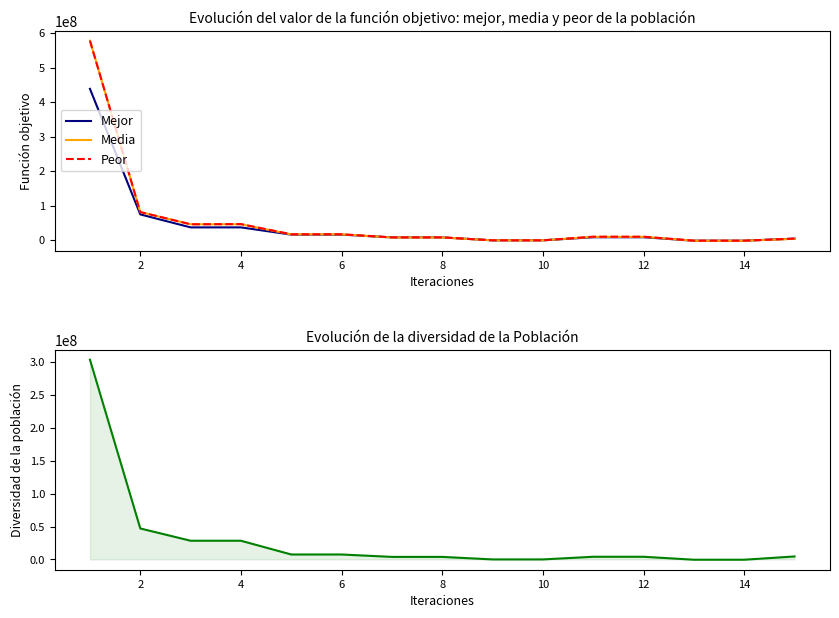

Rank the series by their maximum value, from lowest to highest.

Diversidad, Mejor, Media, Peor